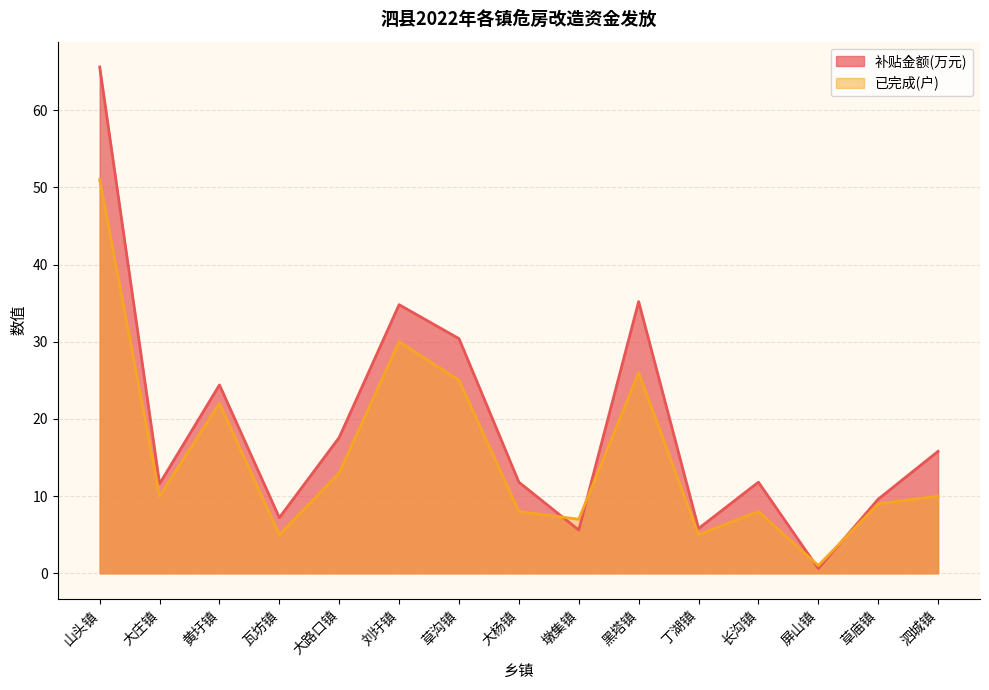

Which series has the largest total across all categories?

补贴金额(万元)